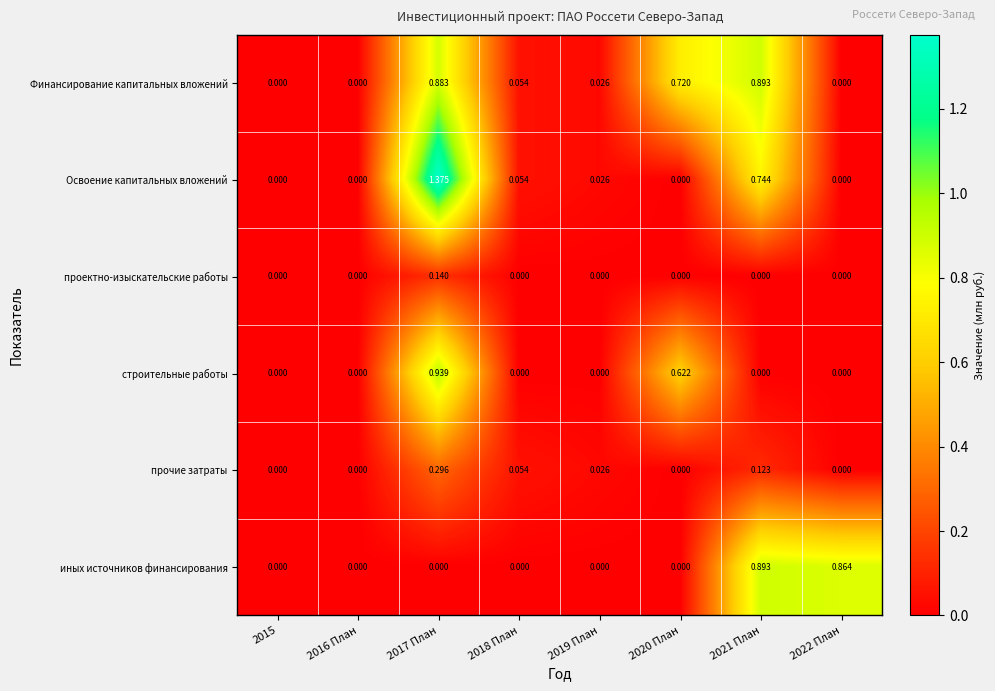

Is the value of Освоение капитальных вложений at 2017 План greater than the value of строительные работы at 2018 План?

Yes